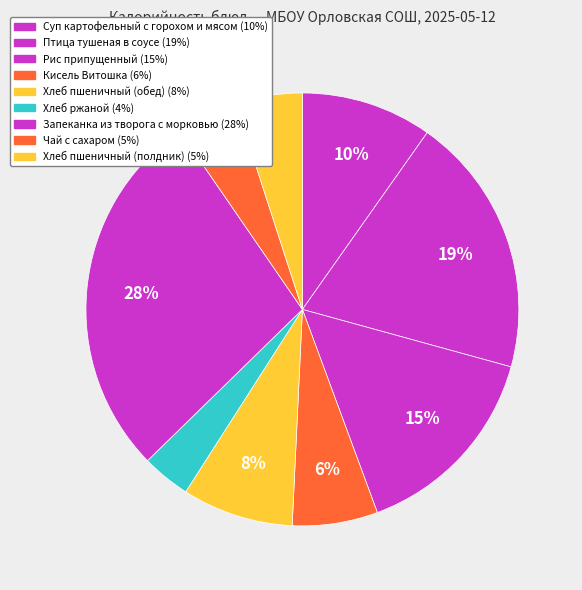

To the nearest percent, what portion does Суп картофельный с горохом и мясом represent?

10%